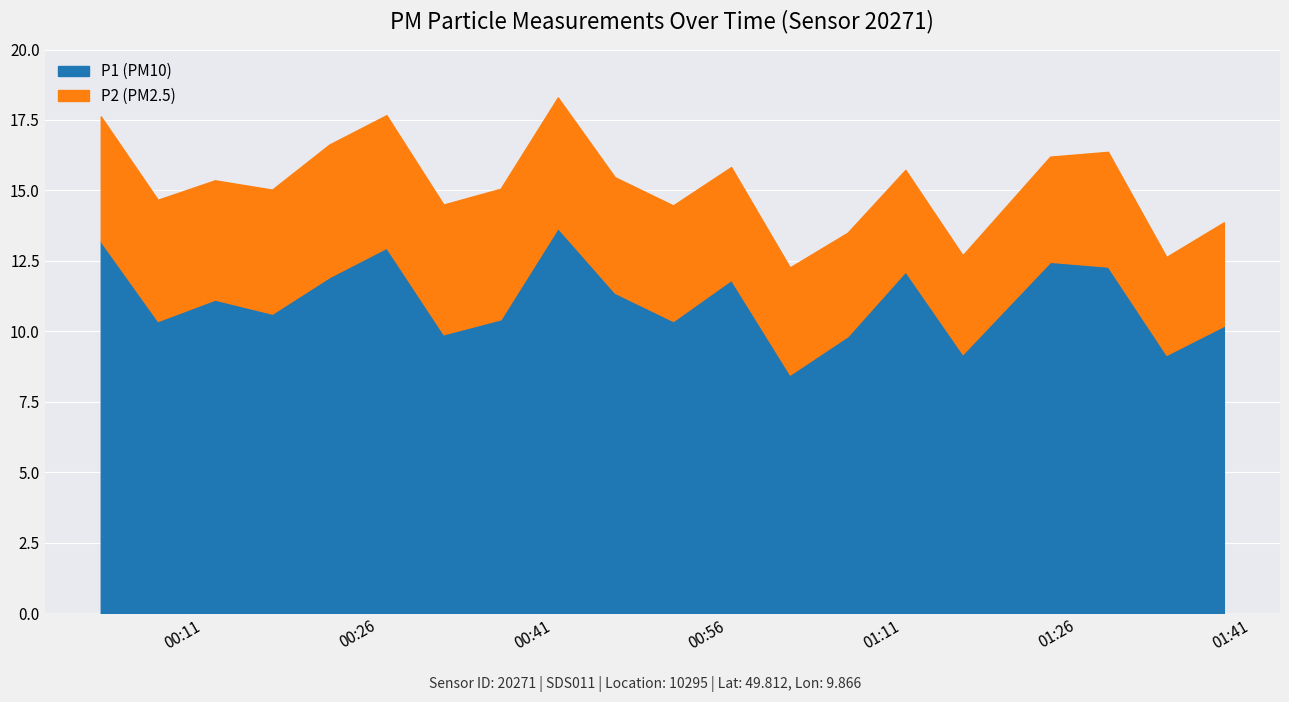

How many data points in P2 are less than 4?

7